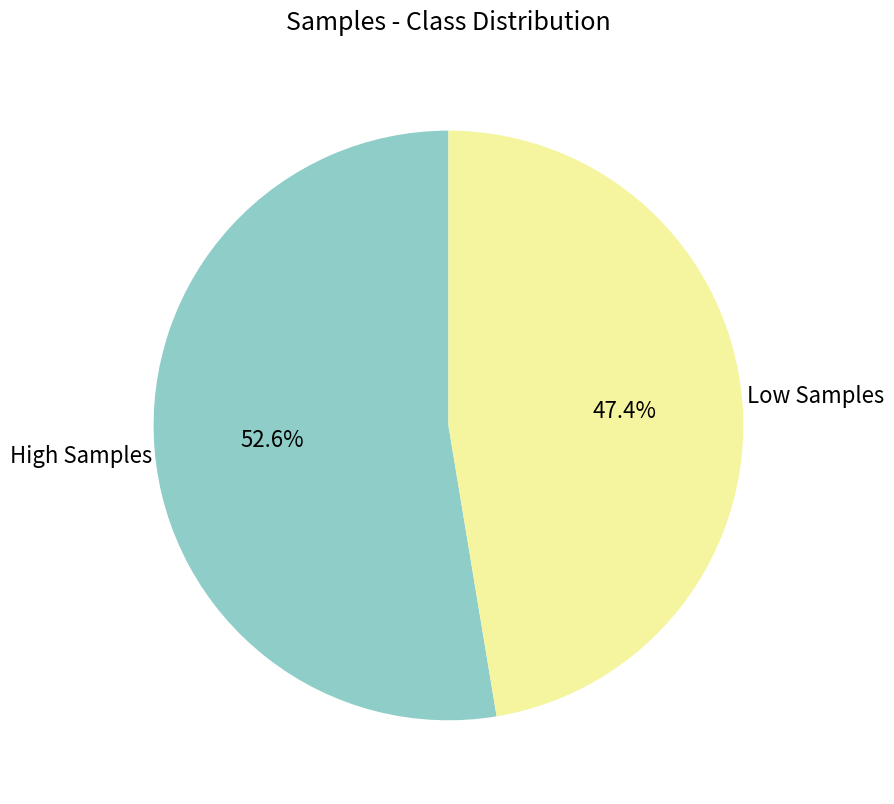

Does Low Samples represent more than half of the total?

No